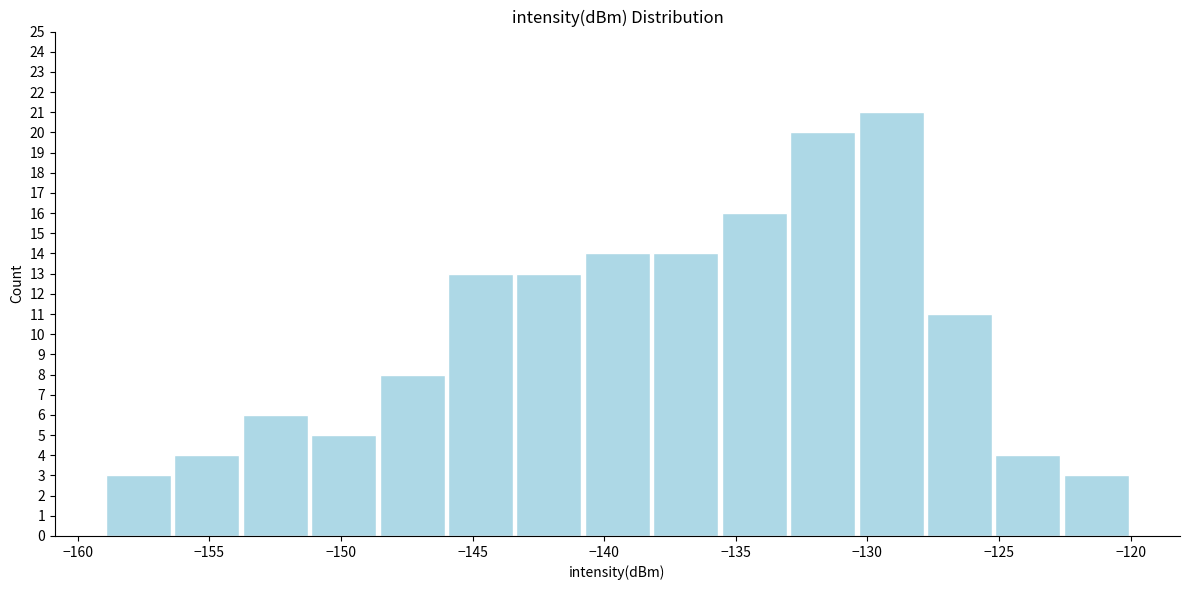

Reading left to right, list every bar in this chart as the range it spans on the x-axis followed by its height. Neither the bar edges nor the heights are printed on the chart, so give them approximately, as read against the axes.

-159.0 to -156.4: 3
-156.4 to -153.8: 4
-153.8 to -151.2: 6
-151.2 to -148.6: 5
-148.6 to -146.0: 8
-146.0 to -143.4: 13
-143.4 to -140.8: 13
-140.8 to -138.2: 14
-138.2 to -135.6: 14
-135.6 to -133.0: 16
-133.0 to -130.4: 20
-130.4 to -127.8: 21
-127.8 to -125.2: 11
-125.2 to -122.6: 4
-122.6 to -120.0: 3